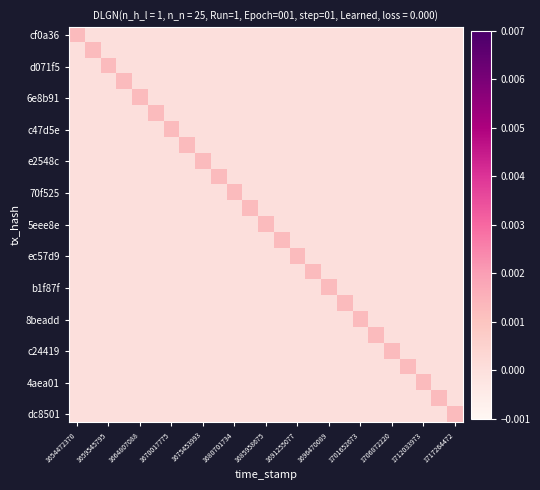

How many distinct data groups are displayed?

25